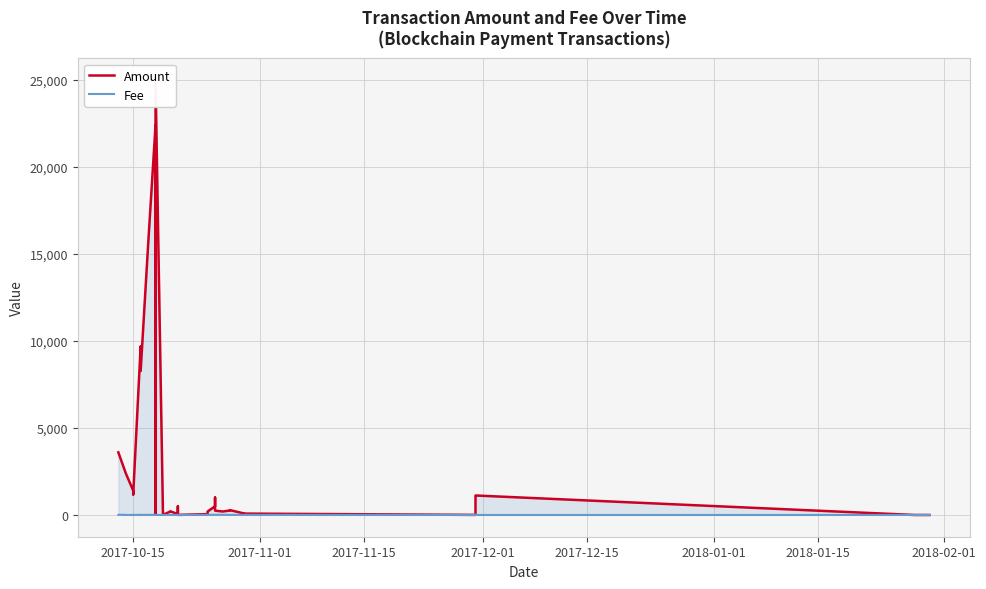

How many data points does each series have?

40